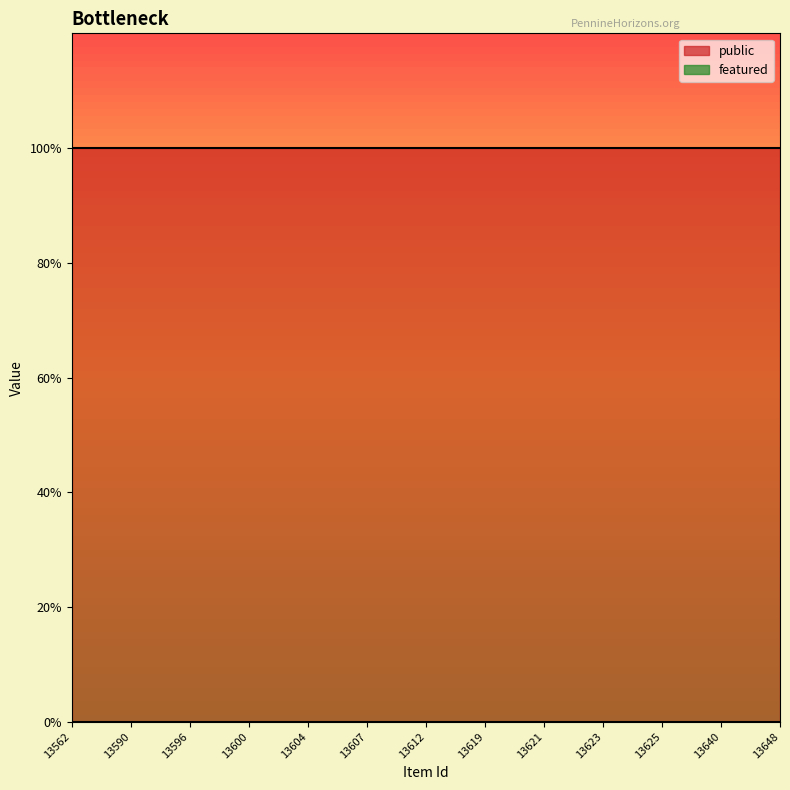

Which series has the largest range (max minus min)?

public